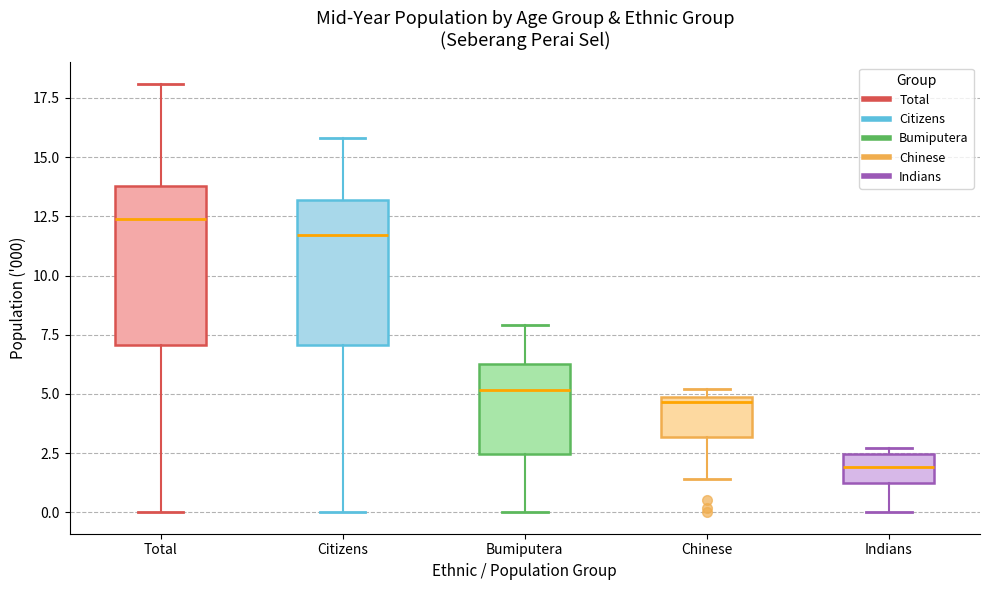

Comparing the boxes themselves (not the whiskers), which one is the tallest?

Total